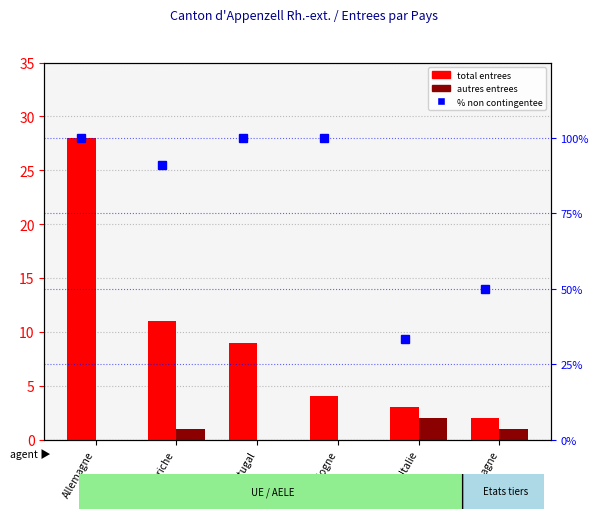

Reading right to left, list all the values displayed in this chart.

total entrees: 2.0	3.0	4.0	9.0	11.0	28.0
autres entrees: 1.0	2.0	0.0	0.0	1.0	0.0
% non contingentee: 50.0	33.3	100.0	100.0	90.9	100.0